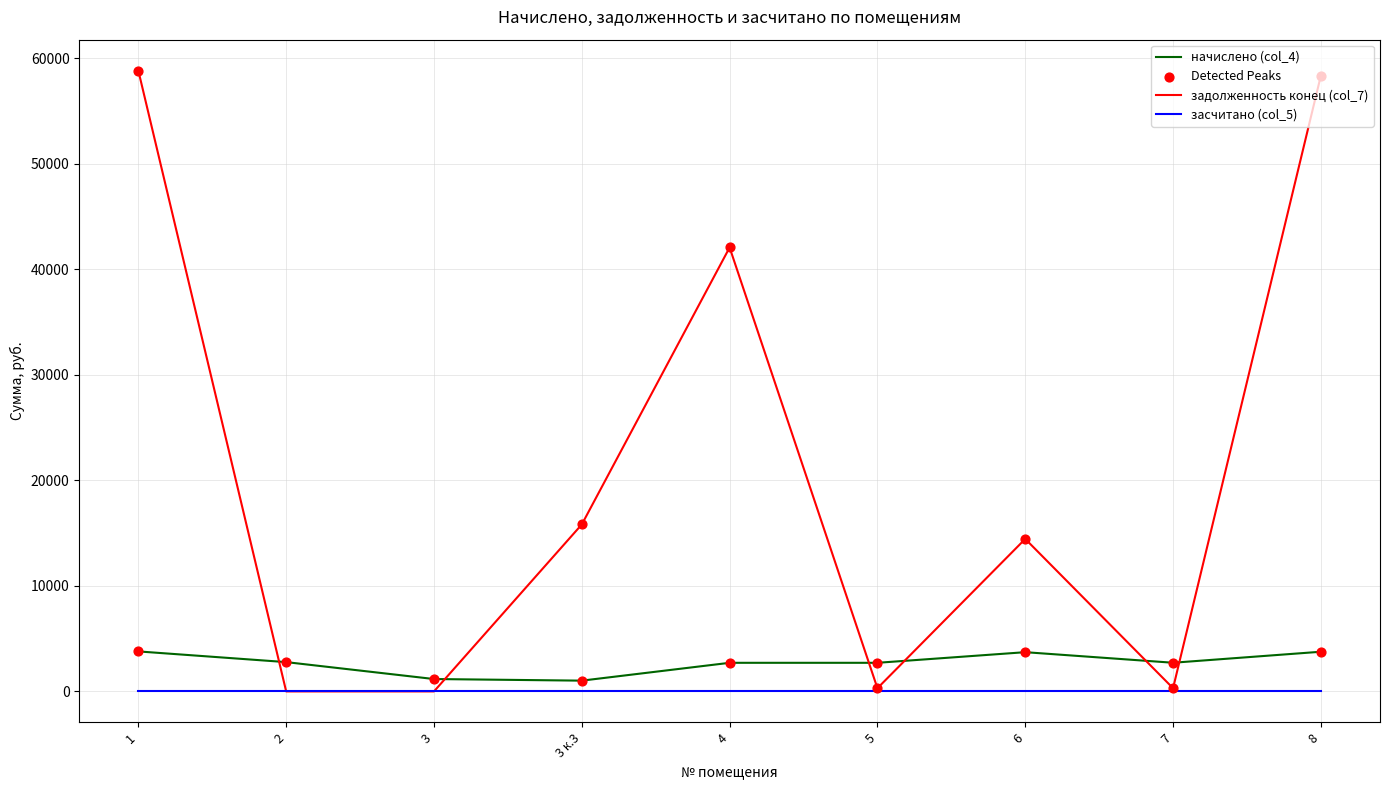

What is the total value across all series at 3 к.3?

16837.5